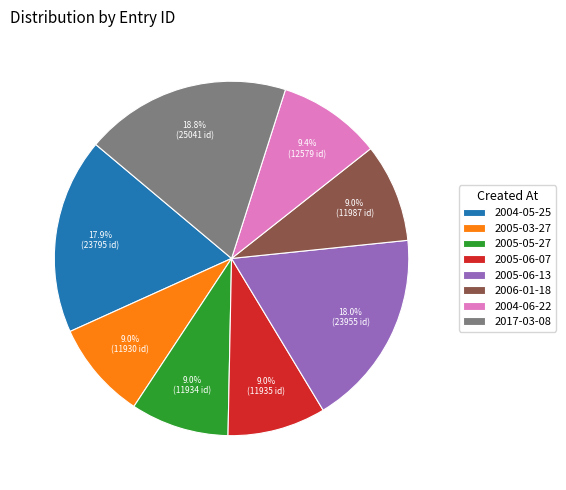

True or false: 2005-03-27 accounts for 1% of the total.

False